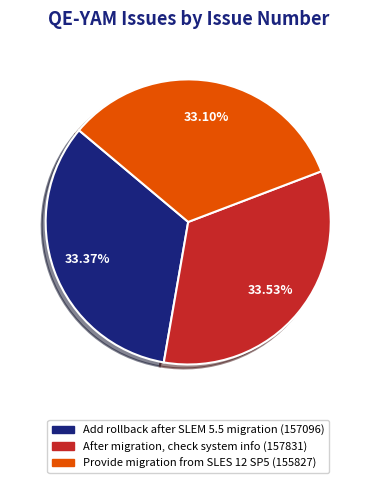

Is Add rollback after SLEM 5.5 migration the majority of the pie?

No